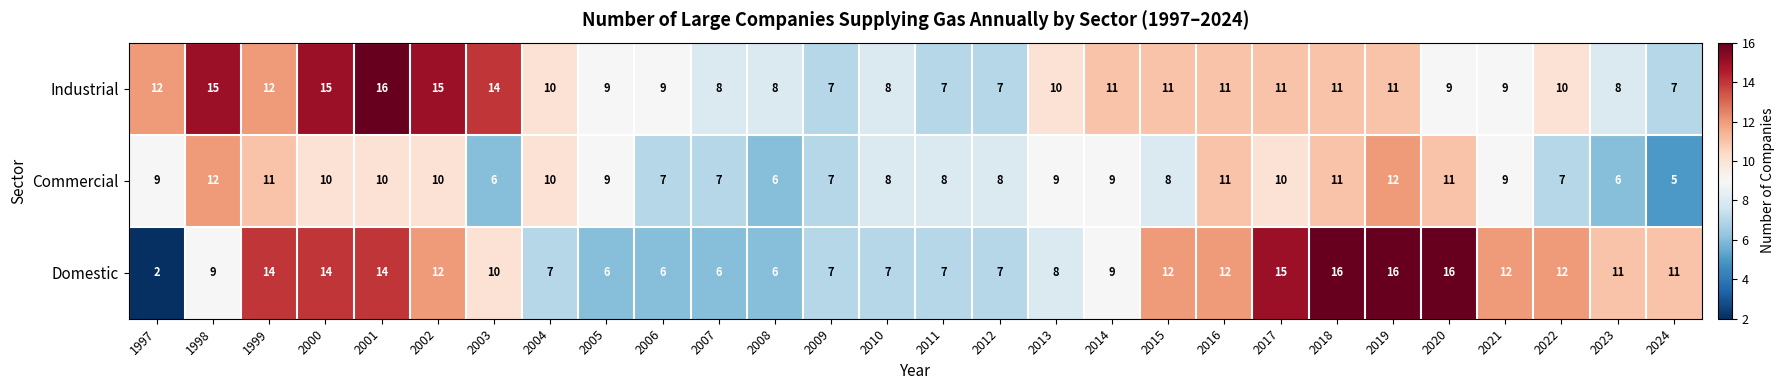

What value does the Commercial series have at 2021?

9